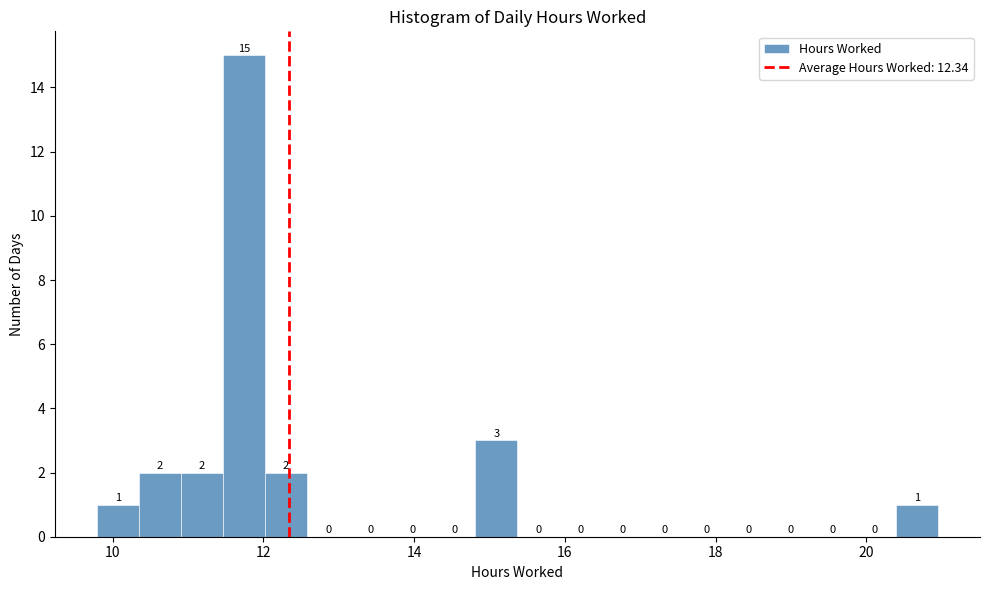

Around what value on the x-axis is the tallest bar? Give the approximate position of its centre, as read against the axis.

11.8